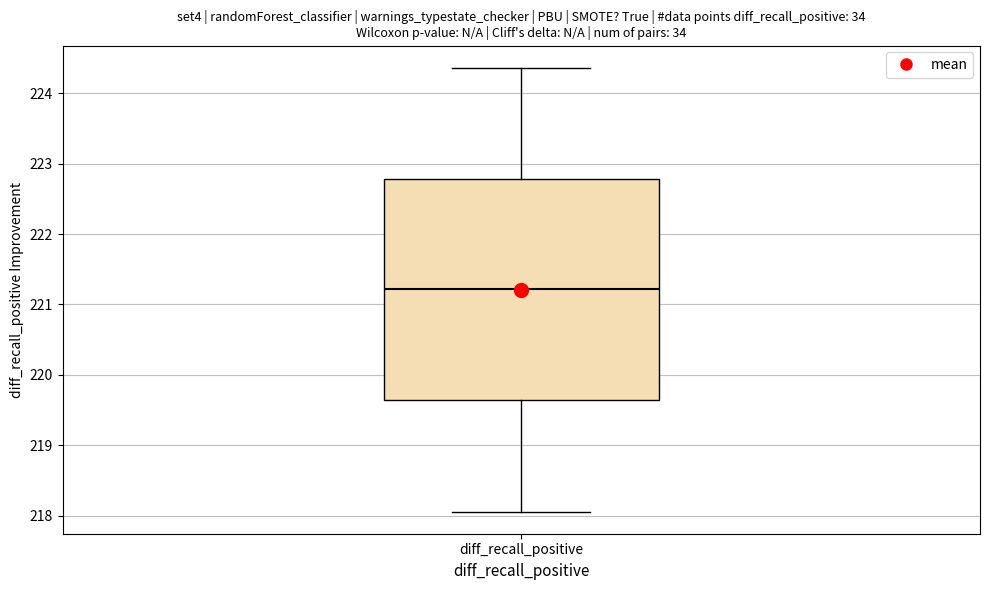

Transcribe this box plot: give where the median line is, the range the box spans, and where the two whiskers end, as read against the y-axis. The values are not printed on the chart, so give them approximately, as read against the axis.

median 221.2, box 219.6 to 222.8, whiskers 218.1 to 224.4